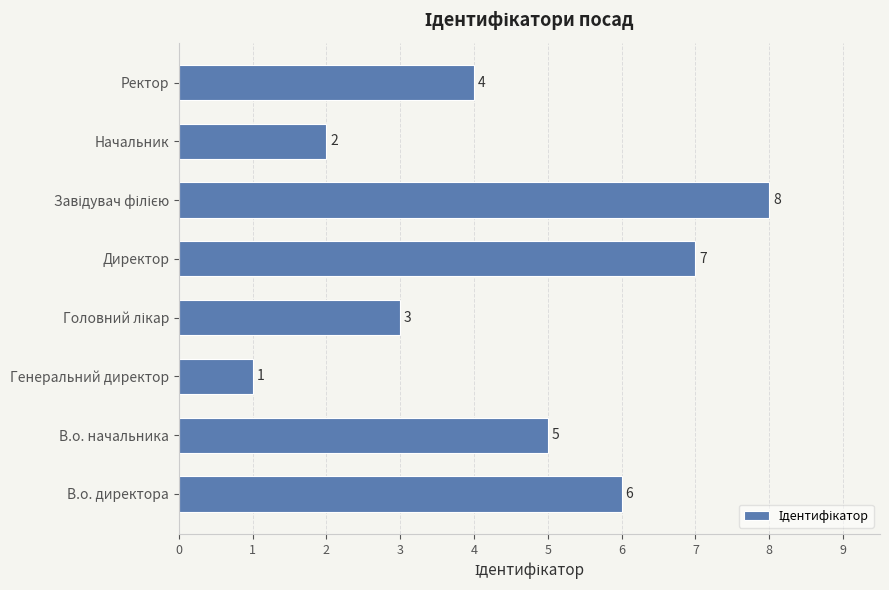

The value at Ректор is 4. True or false?

True